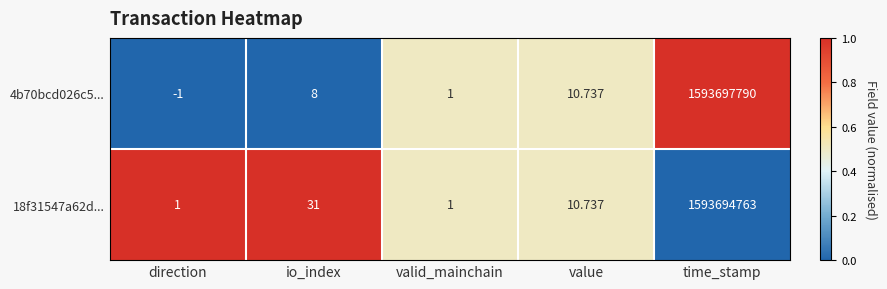

Where does the 18f31547a62d... series first go above 10?

io_index